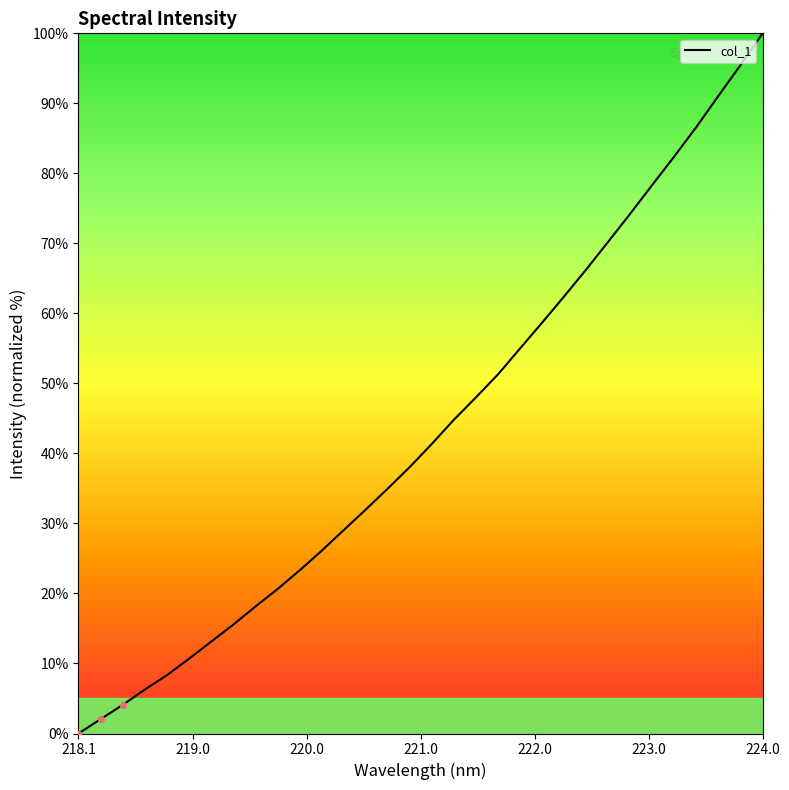

What is the greatest value displayed?

100.0